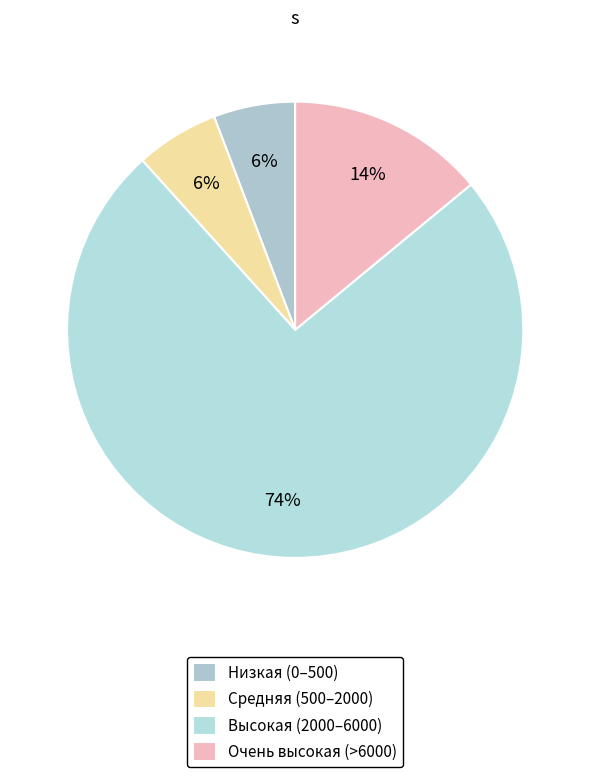

To the nearest percent, what is the average slice percentage?

25%